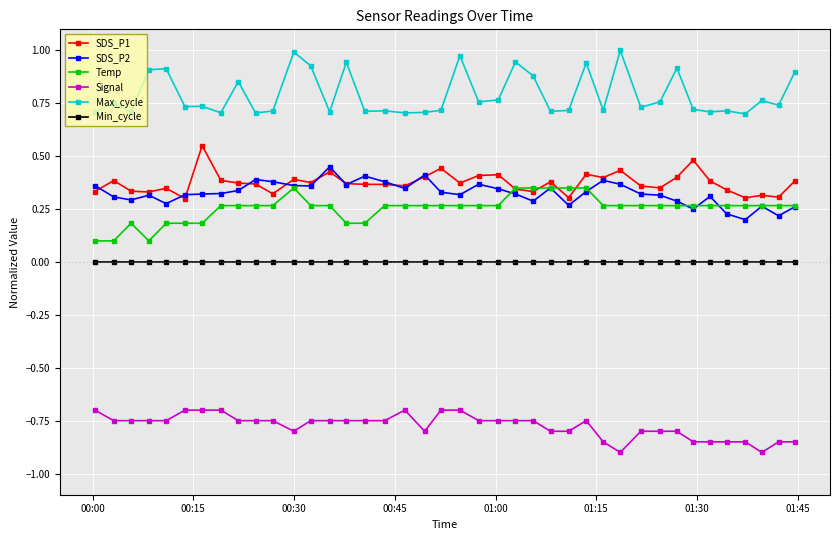

Which series has the largest range (max minus min)?

Max_cycle